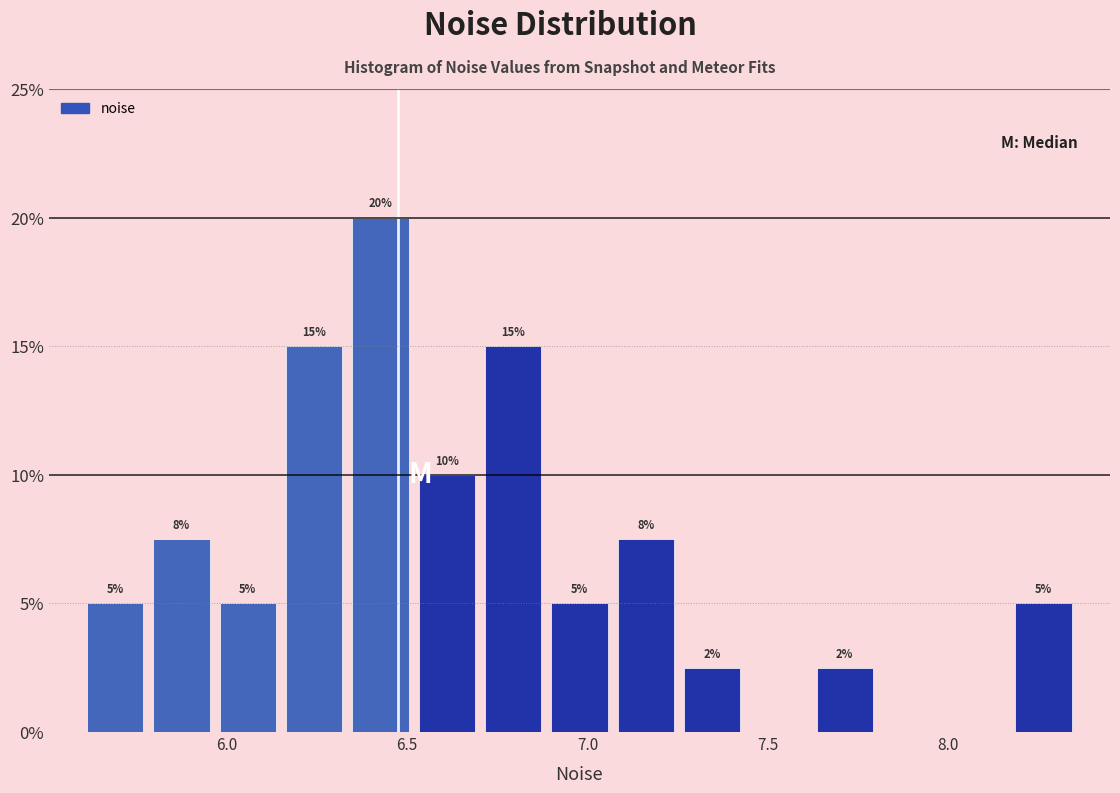

Read against the x-axis, roughly where is the centre of the tallest bar?

6.45